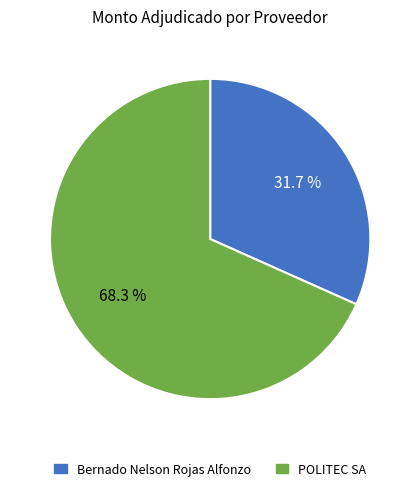

To the nearest percent, what is the difference between the Bernado Nelson Rojas Alfonzo and POLITEC SA slice percentages?

37%